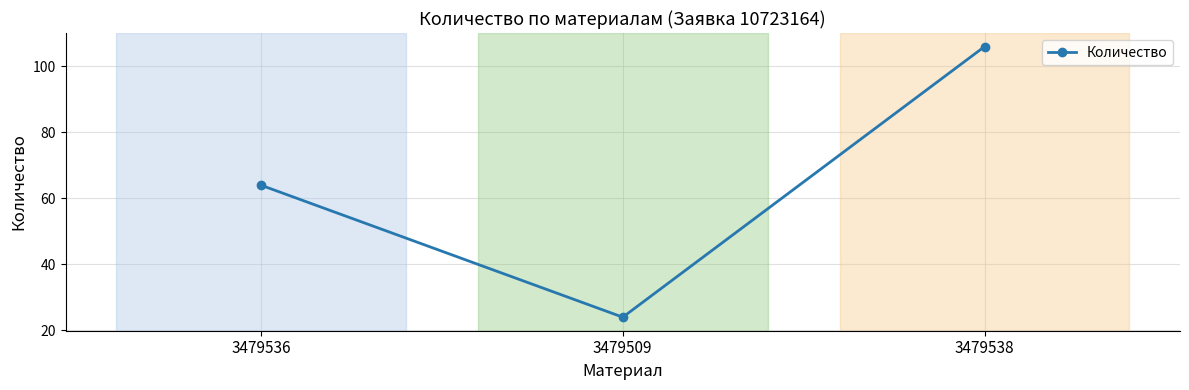

Does the chart have visible grid lines?

Yes